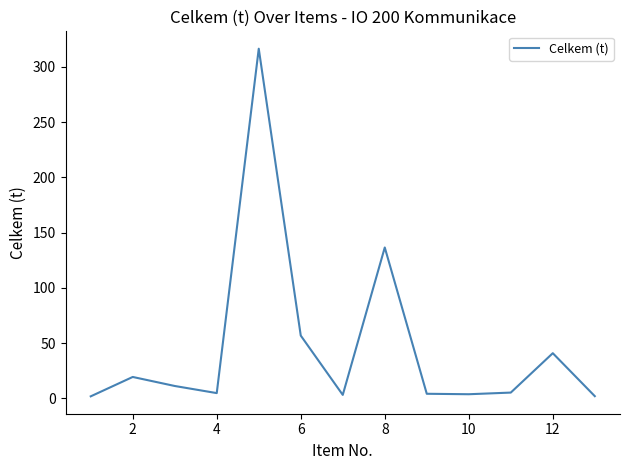

What is the difference between the maximum and minimum values?

314.5